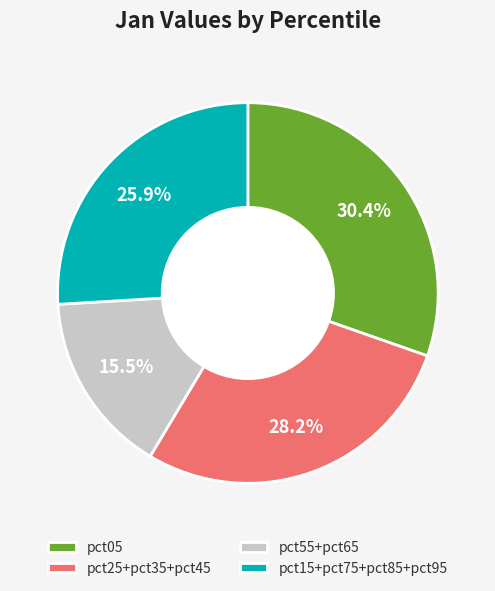

Approximately how many times larger is the value at pct55+pct65 compared to pct15+pct75+pct85+pct95?

0.6